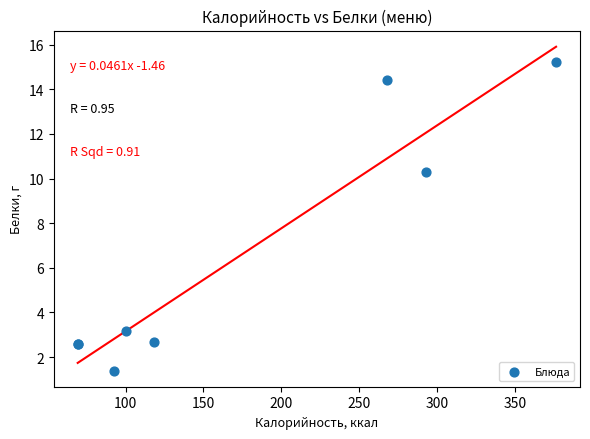

What Y value in the scatter plot is closest to 8?

10.3